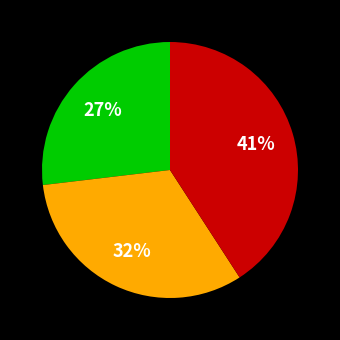

Does any single category account for the majority?

No